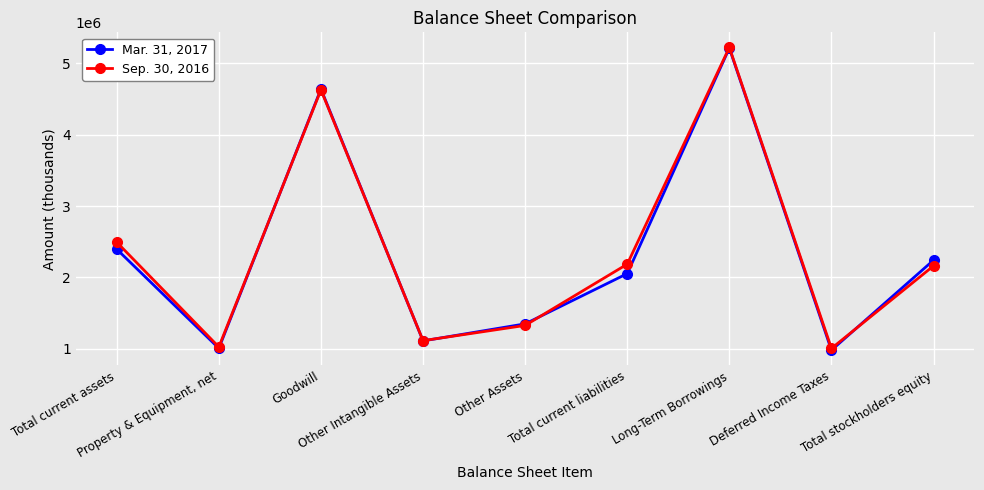

What is the approximate value of Sep. 30, 2016 at Long-Term Borrowings, to the nearest 10?

5223510